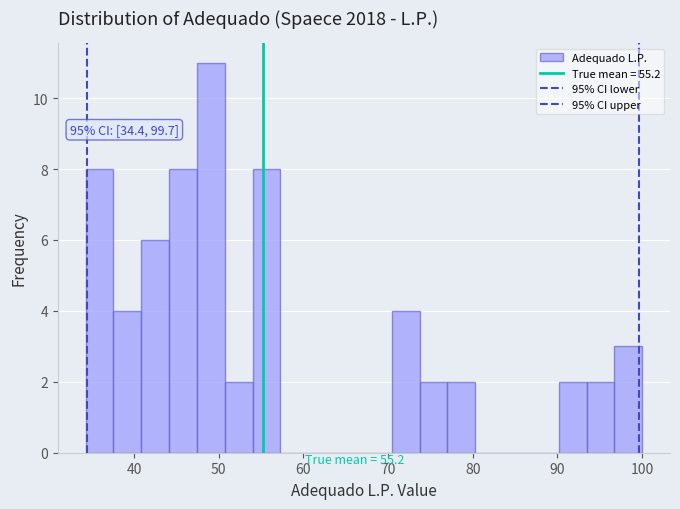

Read against the x-axis, roughly where is the centre of the tallest bar?

49